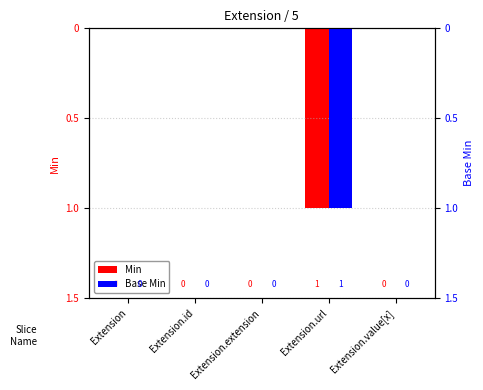

Which has a higher value, Extension.value[x] or Extension.extension?

Extension.value[x]